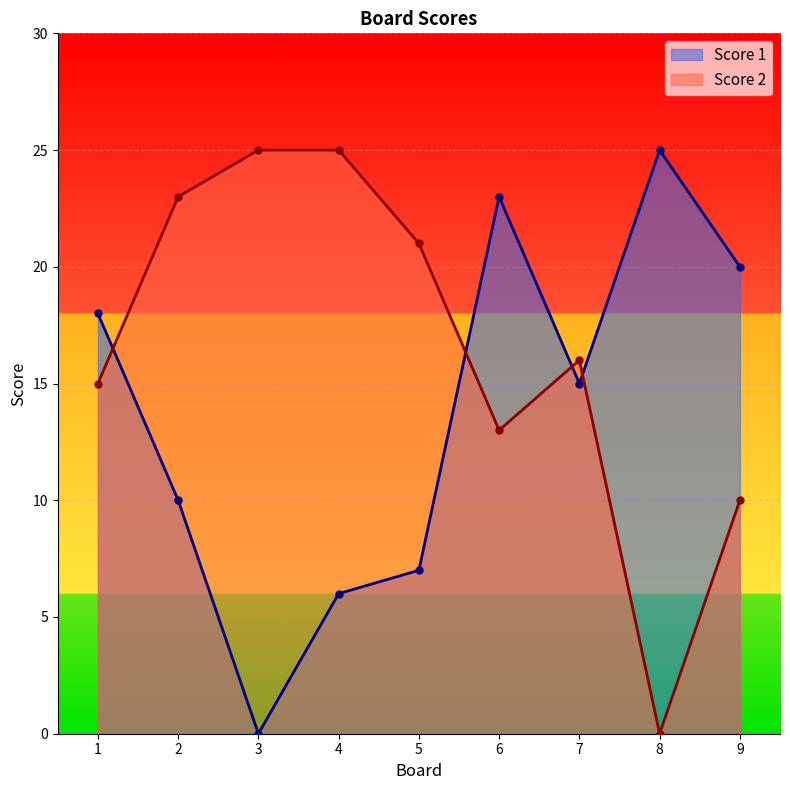

Which series has the widest spread of values?

Score 1